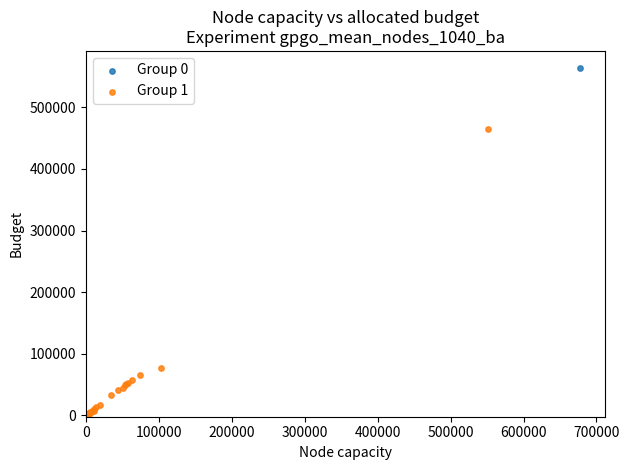

What are all the series names shown in the legend?

Group 0, Group 1